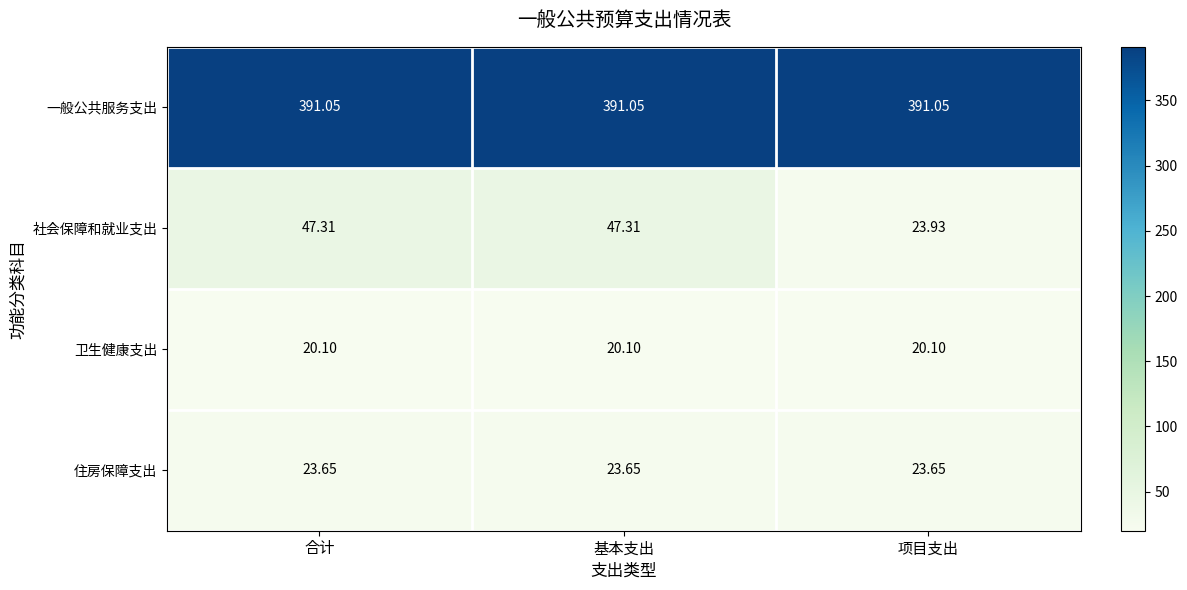

How many data points does each series have?

3